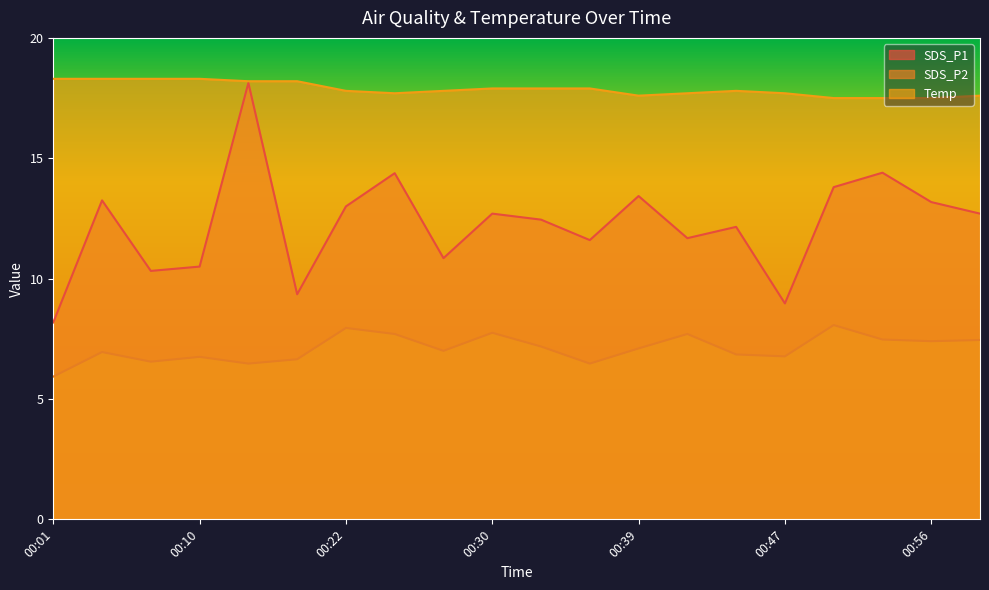

What is the difference between the second highest and minimum values in the SDS_P2 series?

2.0